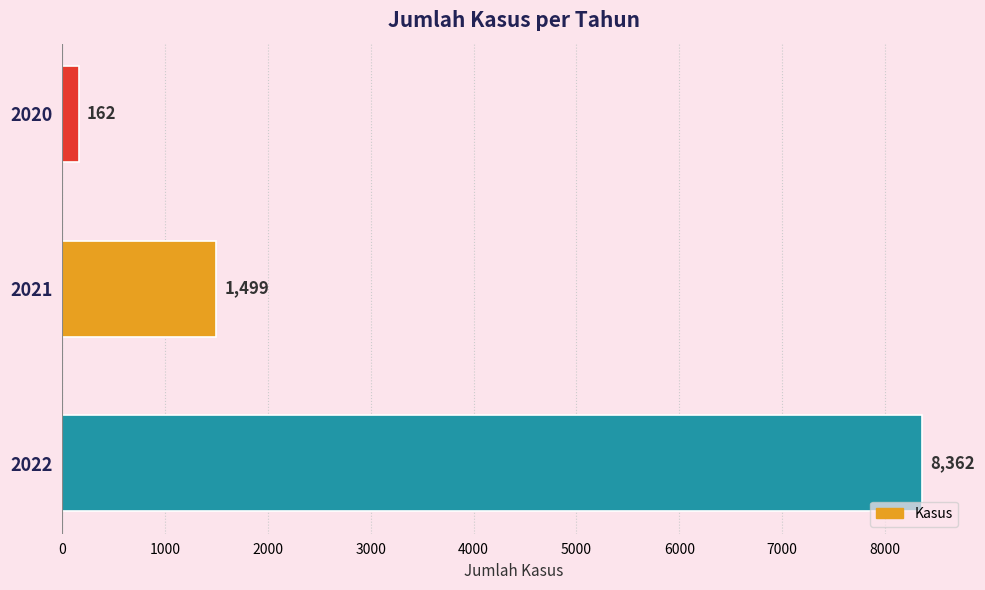

List the labels in order of value, smallest first.

2020, 2021, 2022